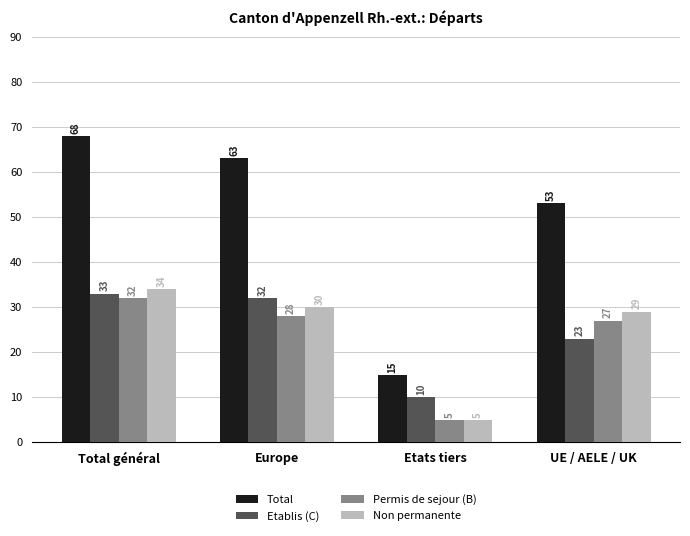

What is the difference between the second highest and minimum values in the Permis de sejour (B) series?

23